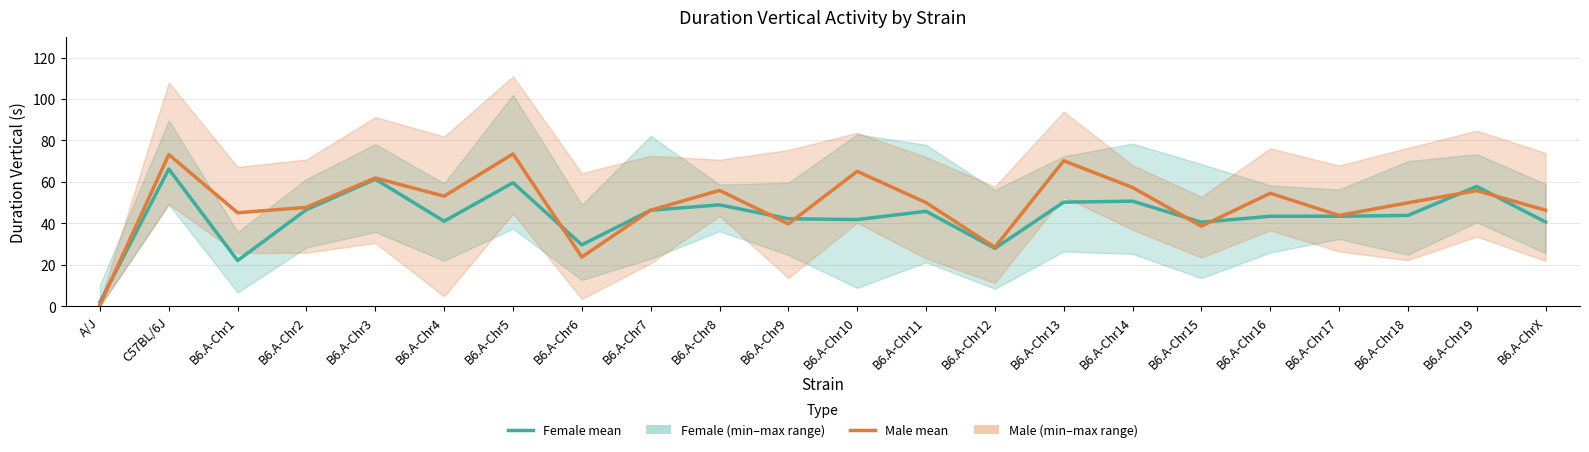

What is the average value of the Female (Estimate) series?

43.3